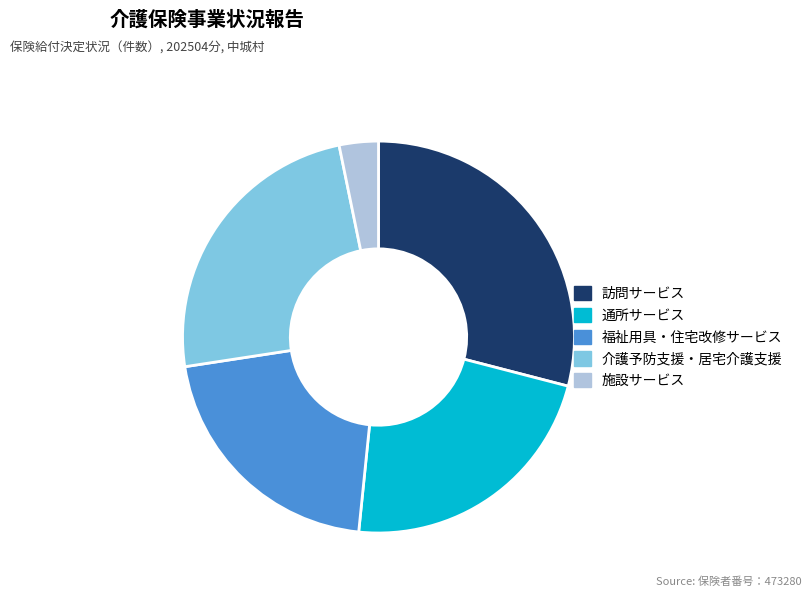

How many slices are in this pie chart?

5